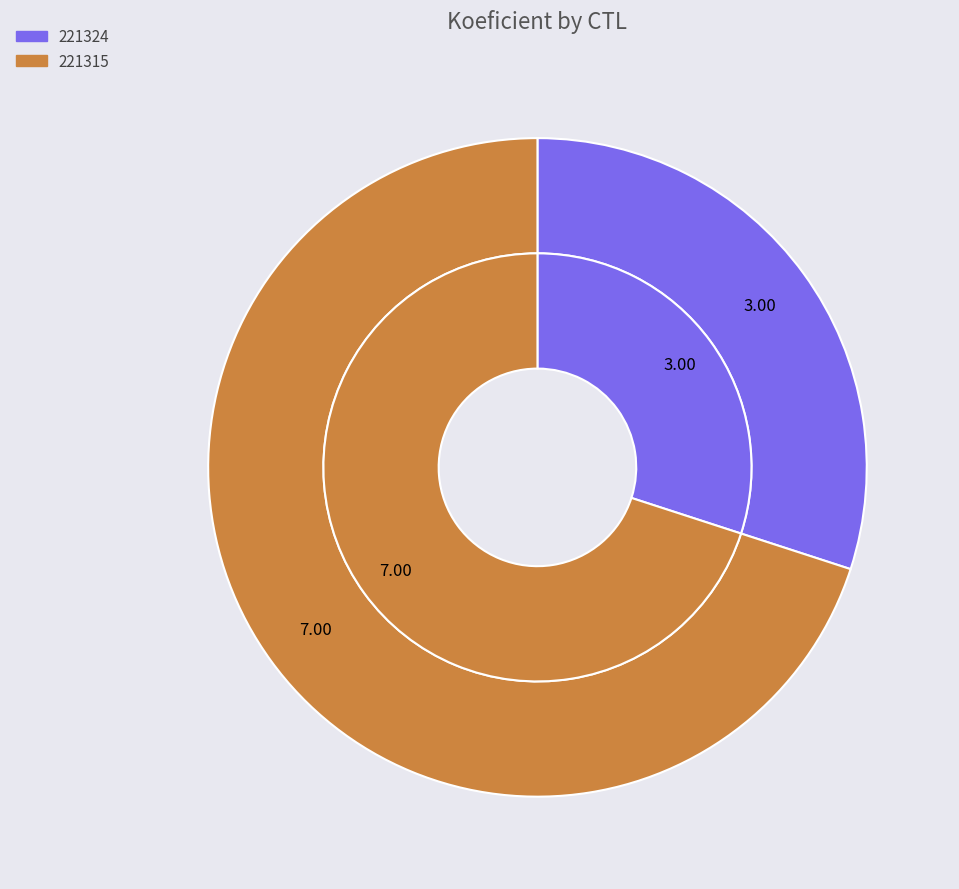

Which category has the biggest portion of the pie?

221315